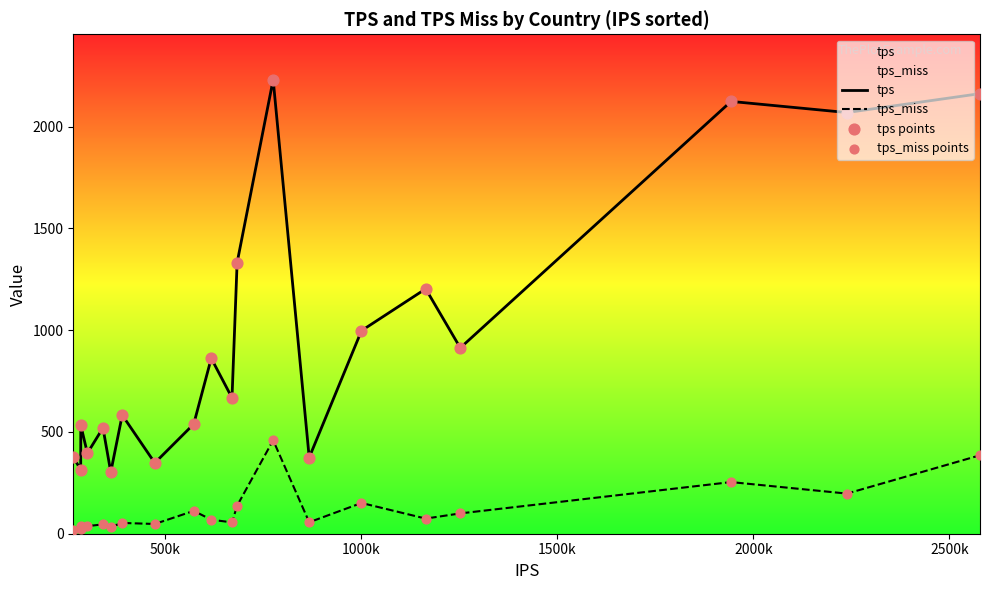

What are all the series names shown in the legend?

tps, tps_miss, tps points, tps_miss points